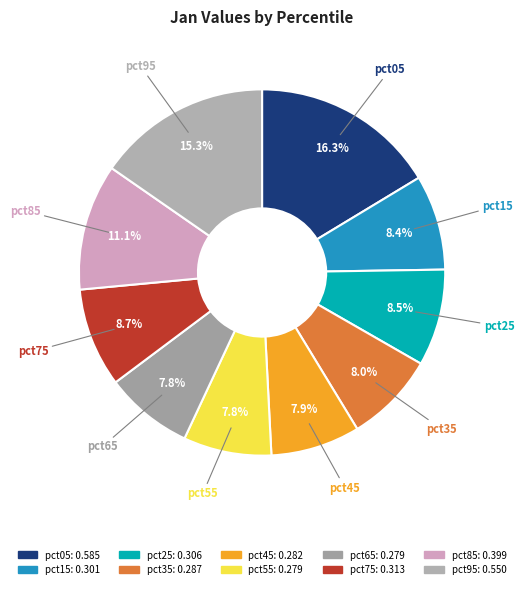

The pct25 slice represents 15% of the pie. True or false?

False